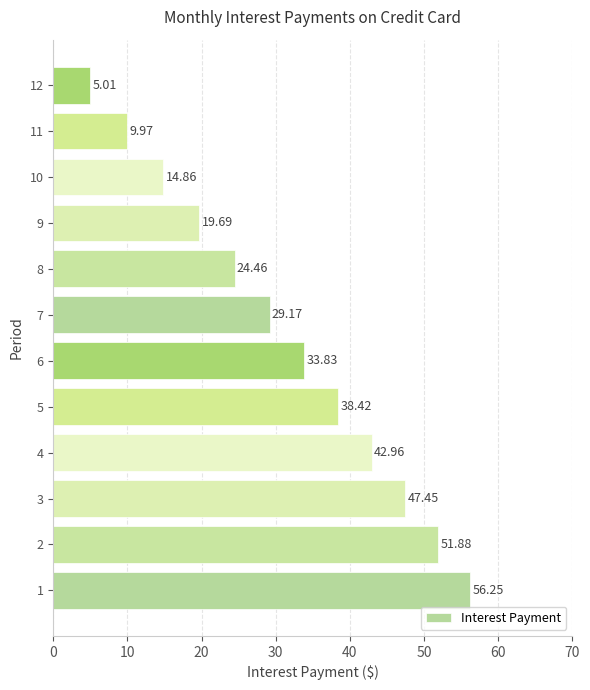

What is the sum of the values at 2 and 6?

85.7